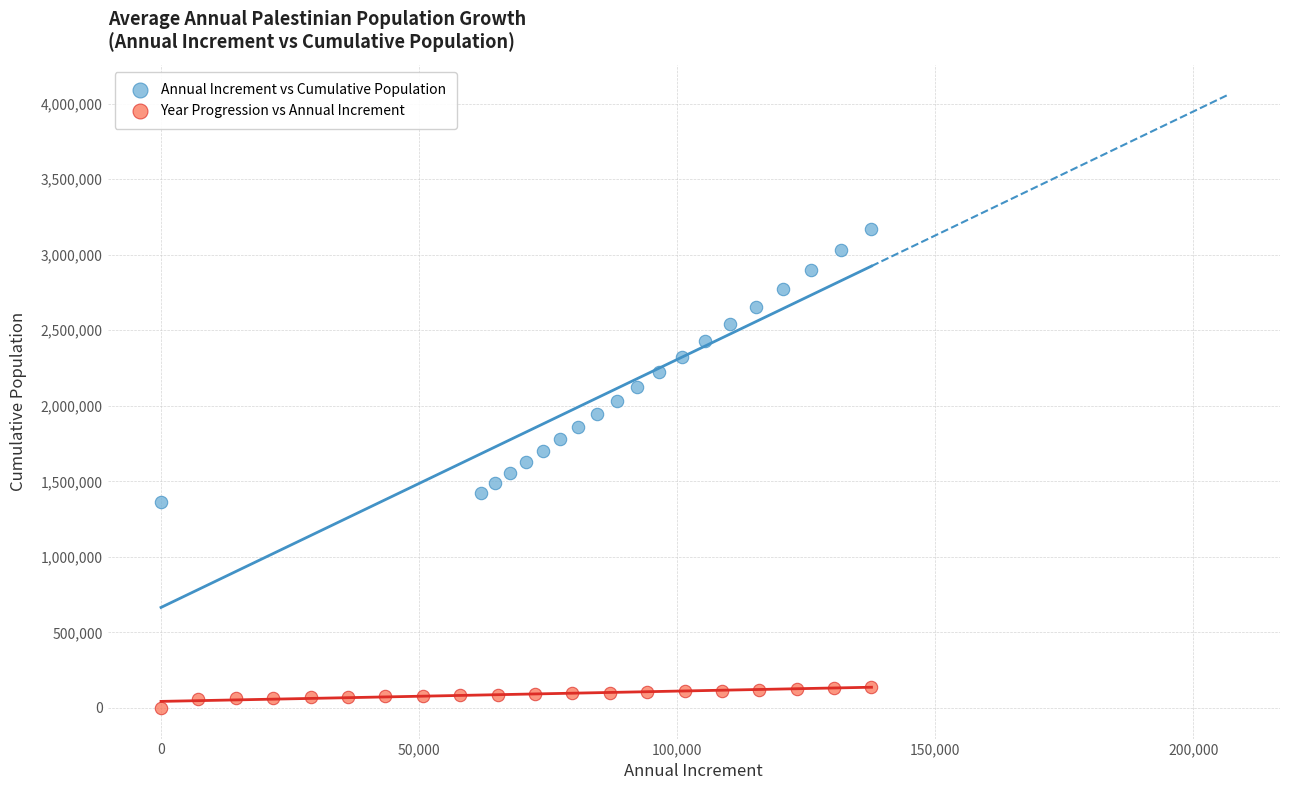

What are all the series names shown in the legend?

Annual Increment vs Cumulative Population, Year Progression vs Annual Increment